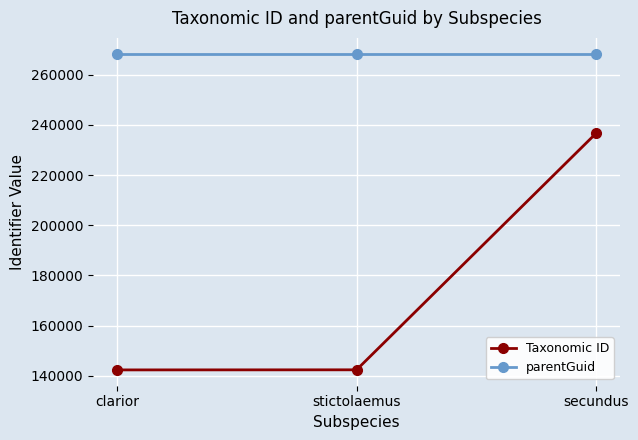

At secundus, list the series in order from smallest to largest.

Taxonomic ID, parentGuid